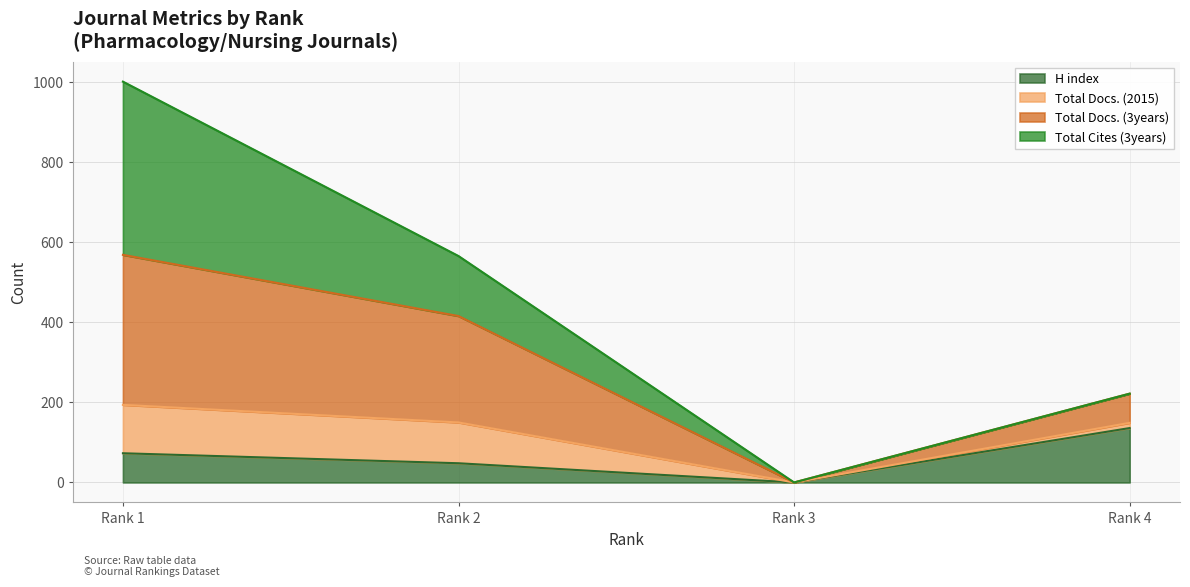

Count the number of categories in the chart.

4